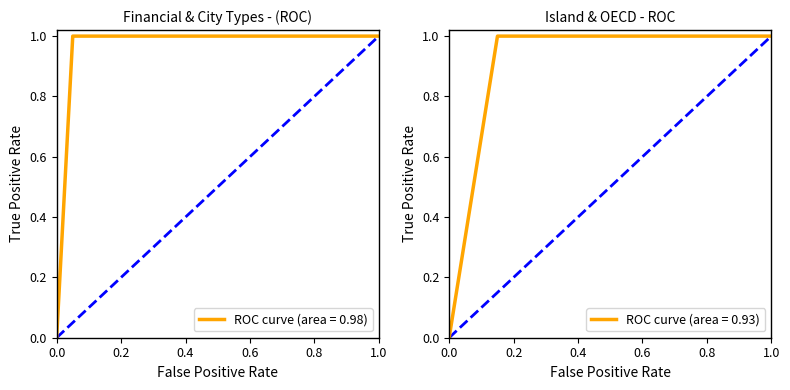

The ROC curve (area = 0.98) series shows 1.0 at 0.2. True or false?

True